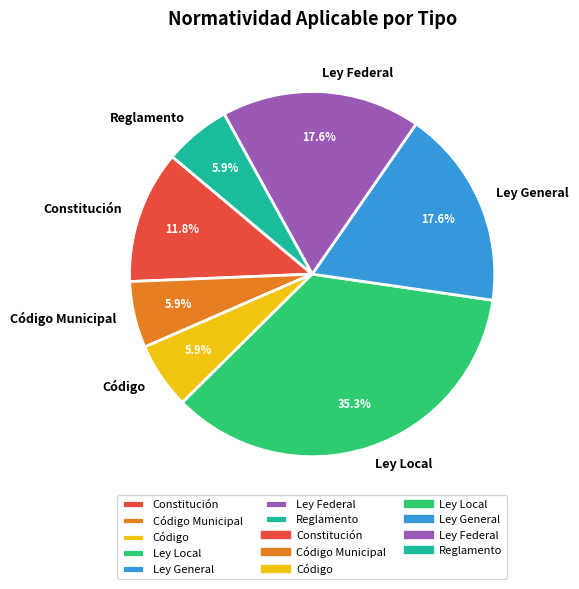

How many segments does this pie chart have?

7